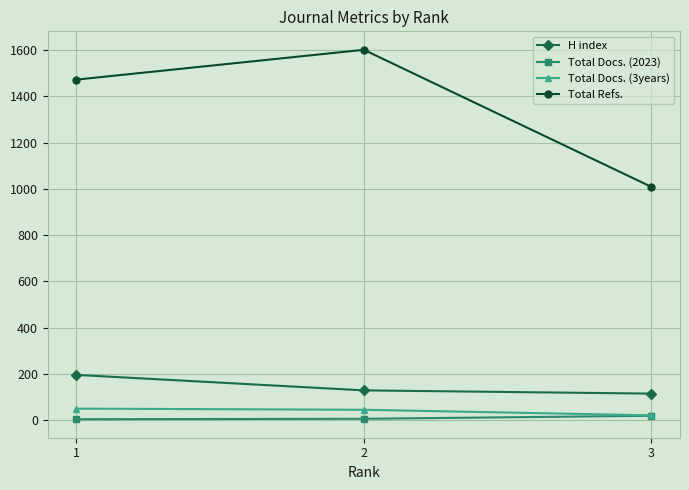

Read the Total Docs. (3years) value at 3, to the nearest 5.

20